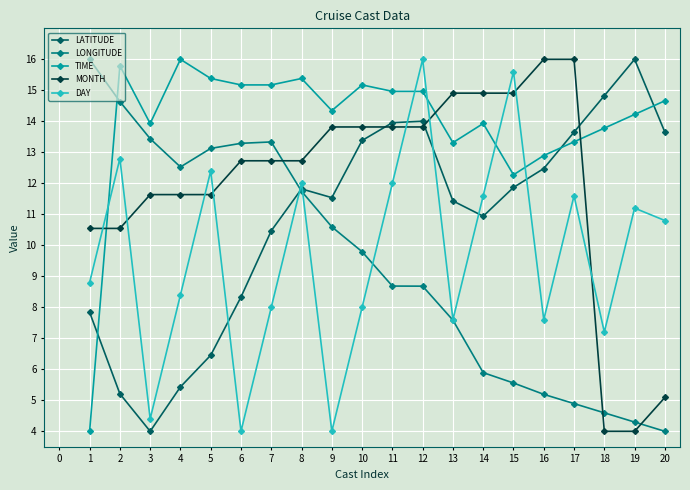

What is the maximum value for LONGITUDE?

16.0